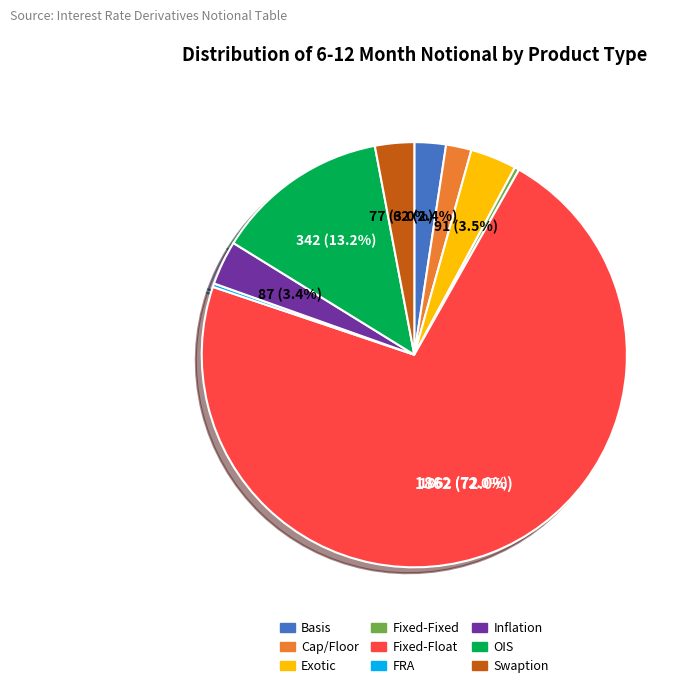

Is there any slice that represents more than half of the pie?

Yes